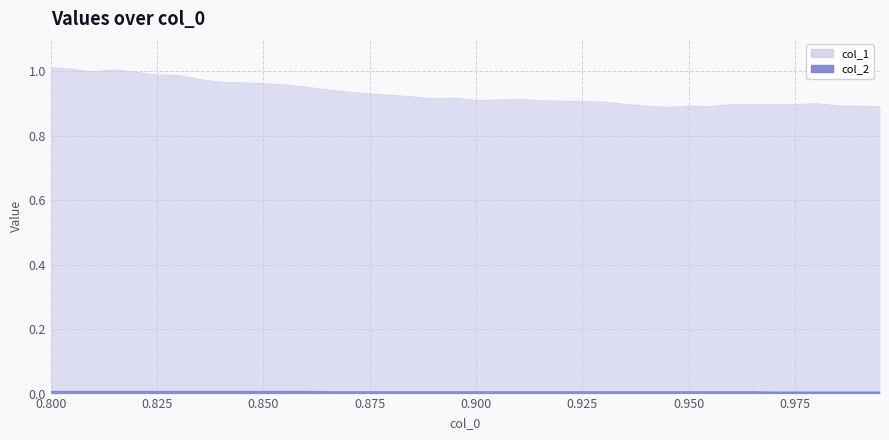

What are all the series names shown in the legend?

col_1, col_2